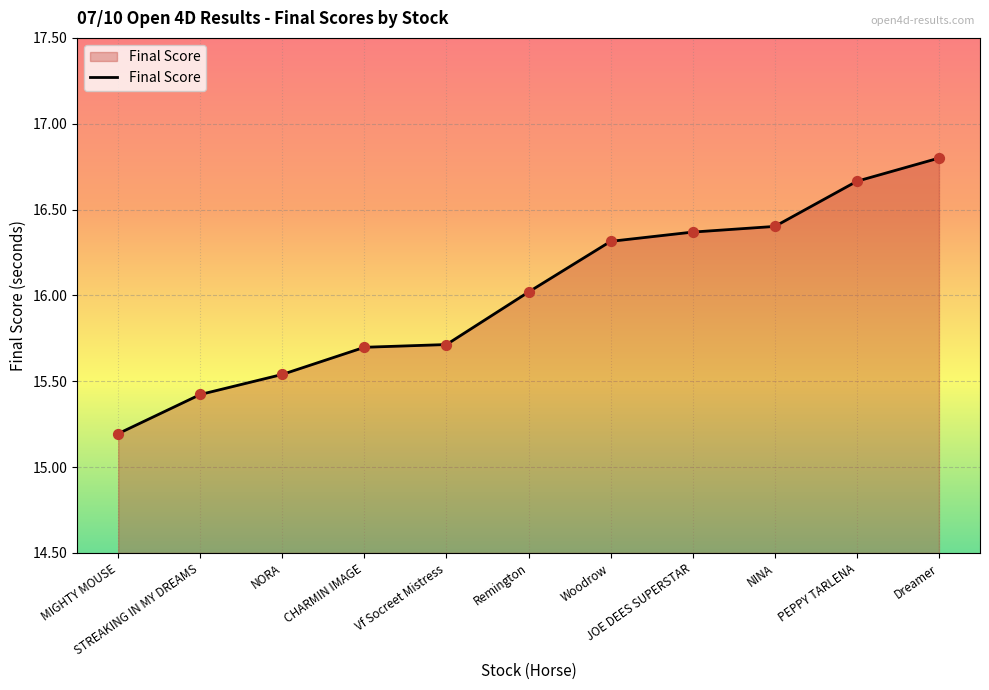

Between STREAKING IN MY DREAMS and MIGHTY MOUSE, which is larger?

STREAKING IN MY DREAMS